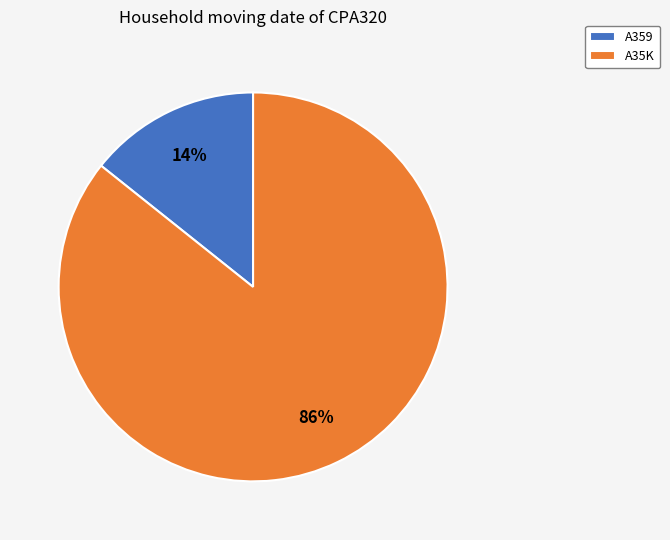

Approximately how many times larger is the value at A359 compared to A35K?

0.2